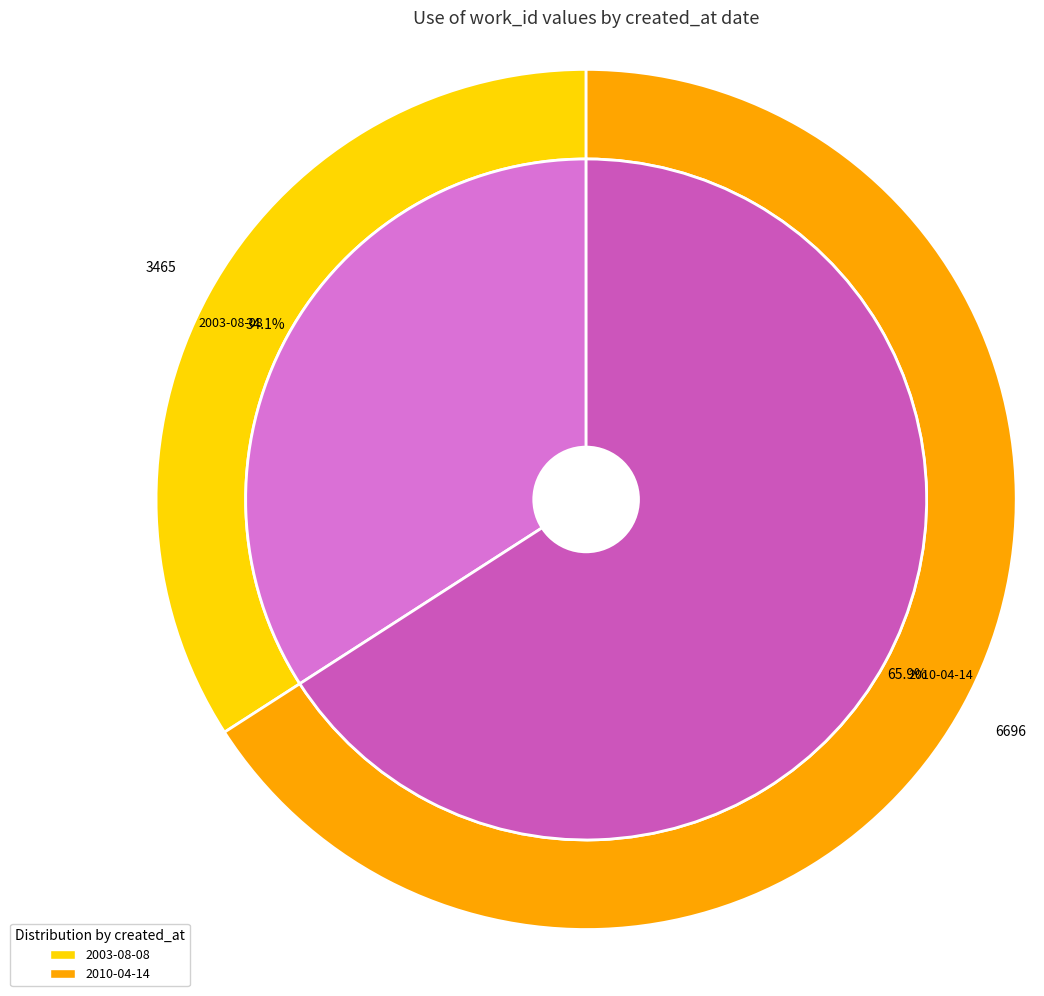

To the nearest percent, what portion does 2003-08-08 represent?

34%